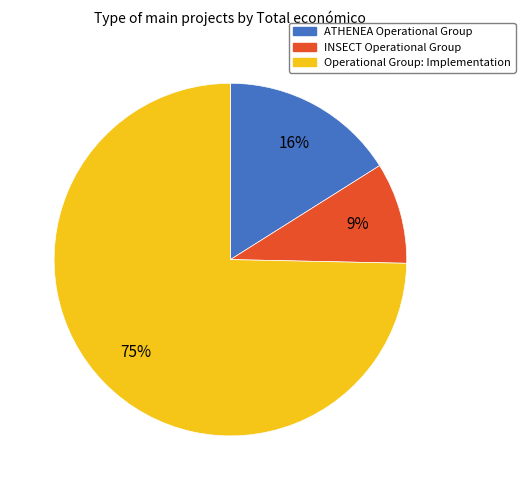

The Operational Group: Implementation slice represents 75% of the pie. True or false?

True